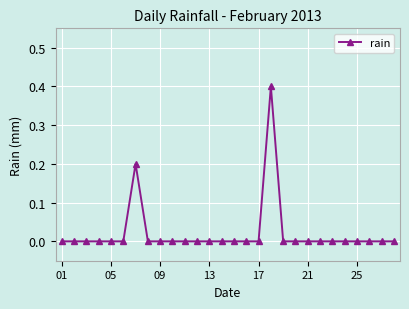

True or false: the data has more than 1 interior local peaks.

True